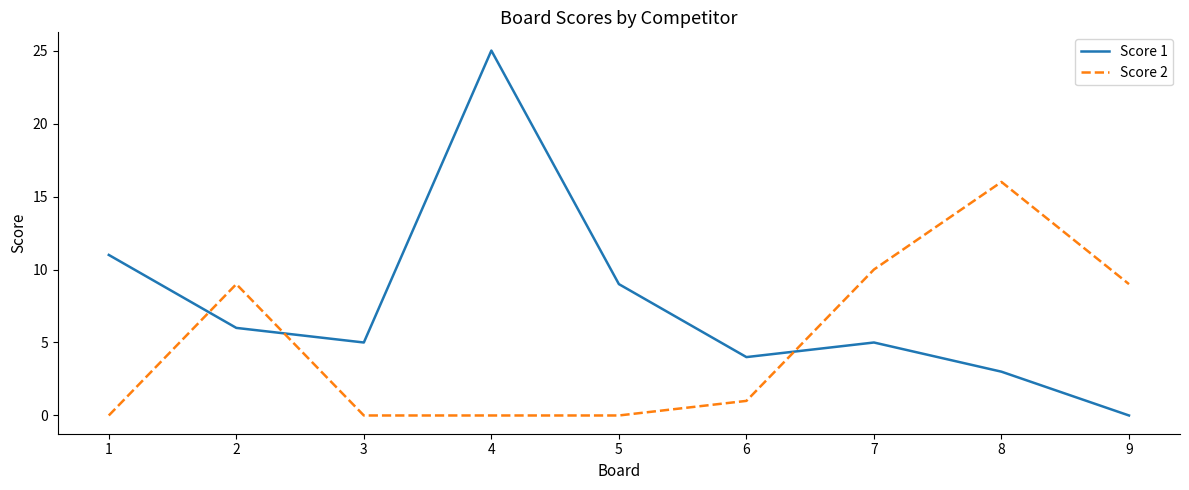

Which category has the lowest value in the Score 1 series?

9